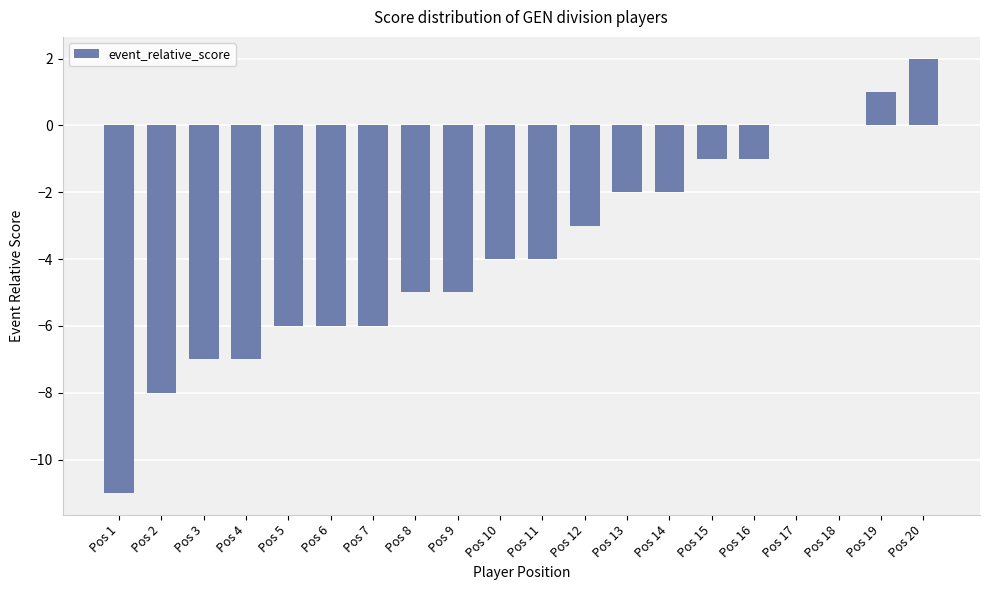

Is it true that the value at Pos 5 is -9?

False